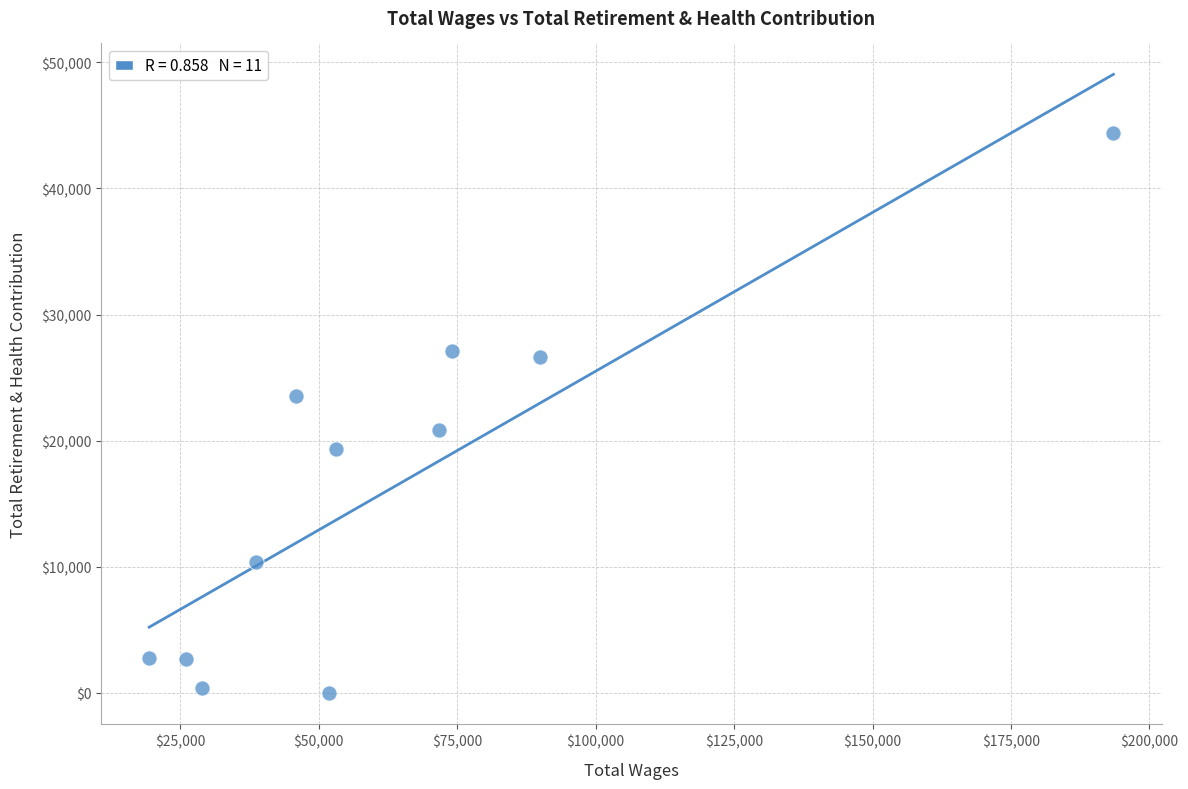

What is the average Y value?

16199